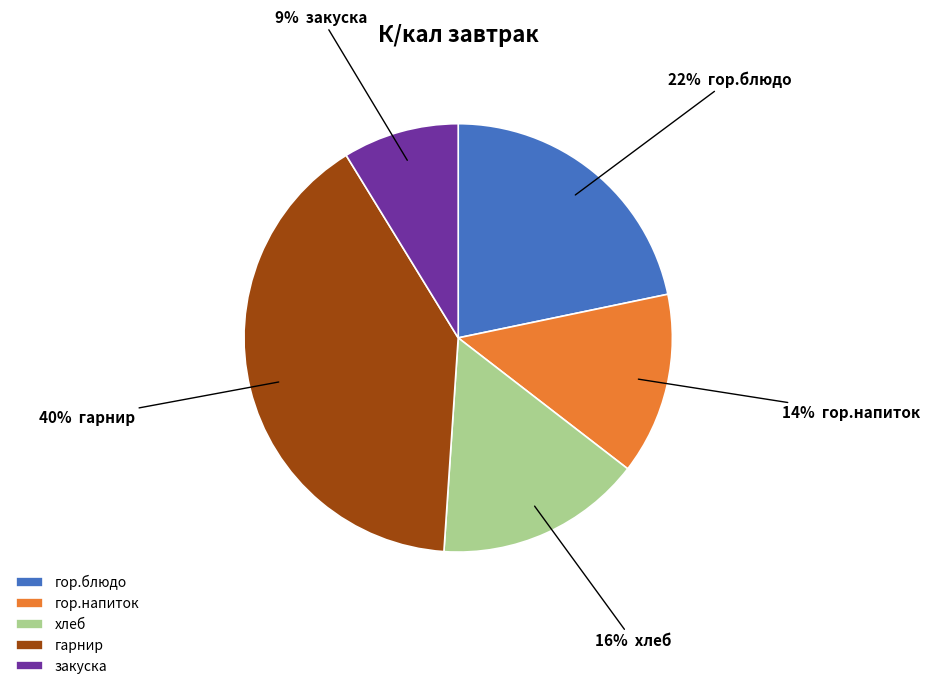

Is there a majority slice in this chart?

No